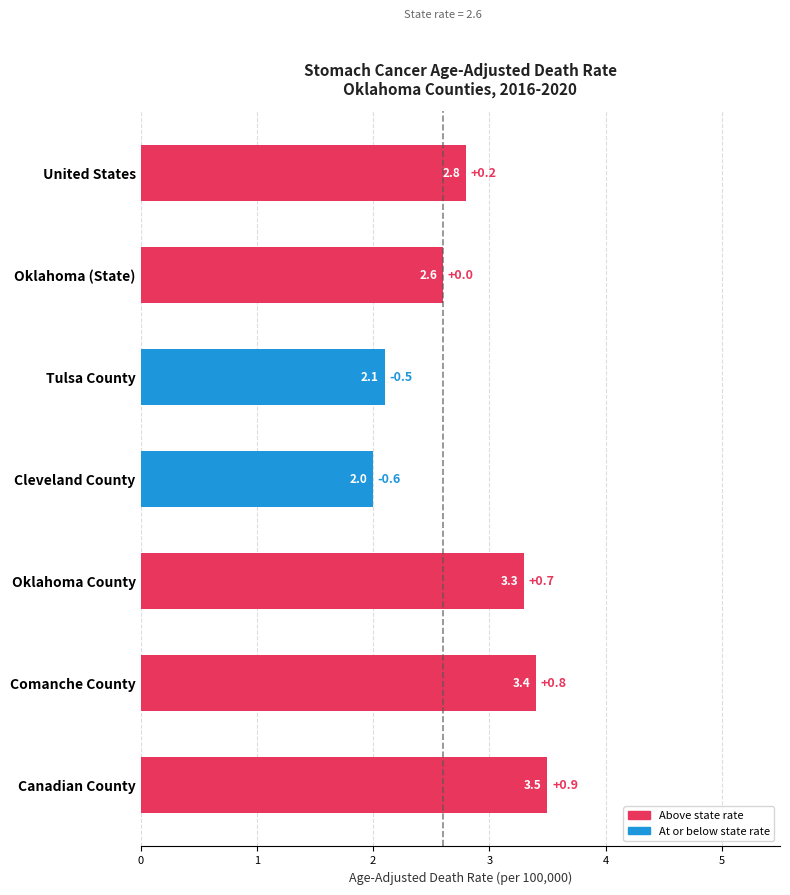

List the labels in order of value, smallest first.

Cleveland County, Tulsa County, Oklahoma (State), United States, Oklahoma County, Comanche County, Canadian County